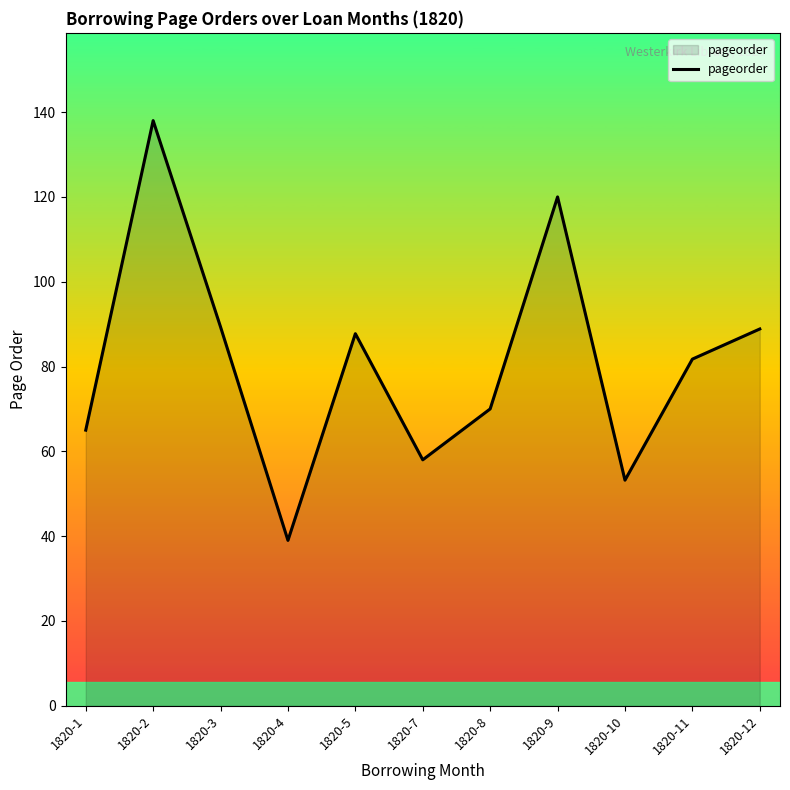

What is the difference between the maximum and minimum values?

99.0